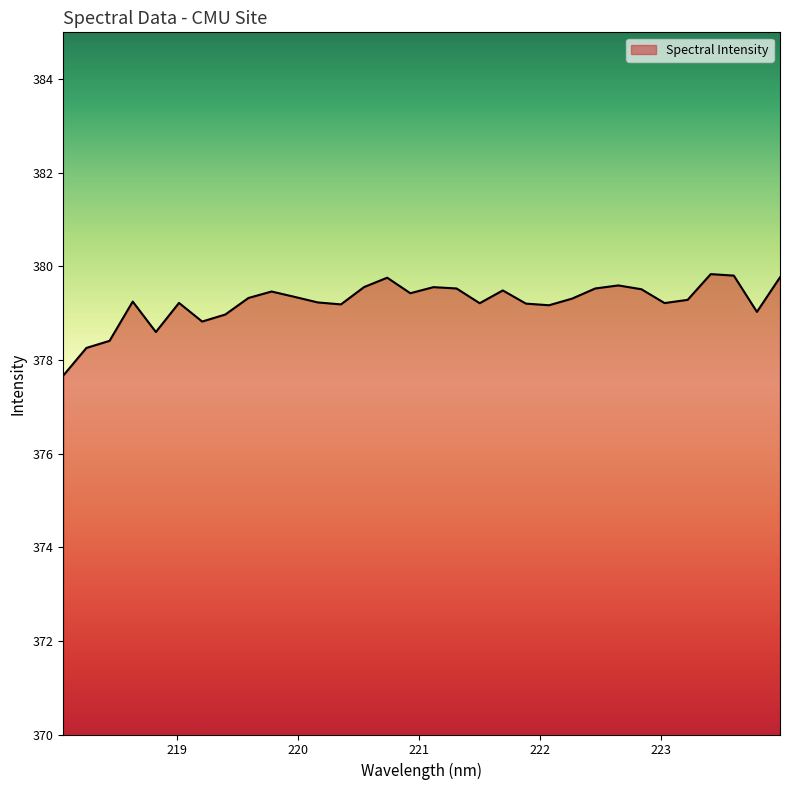

What is the difference between the maximum and minimum values?

2.2